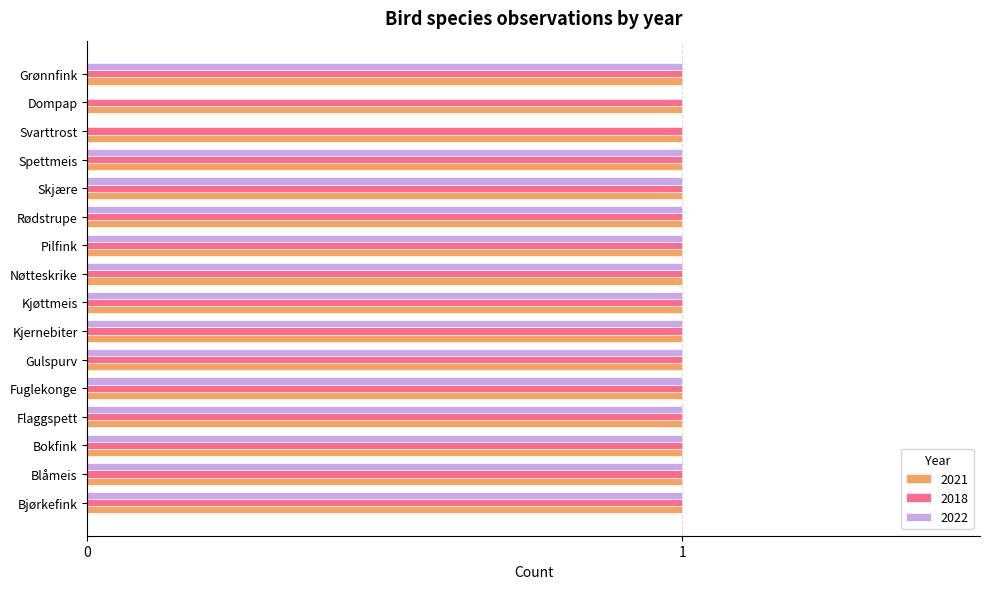

What is the total value across all series at Kjøttmeis?

3